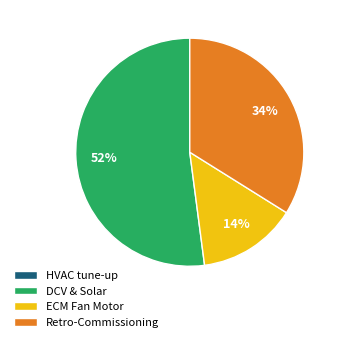

The ECM Fan Motor slice represents 2% of the pie. True or false?

False